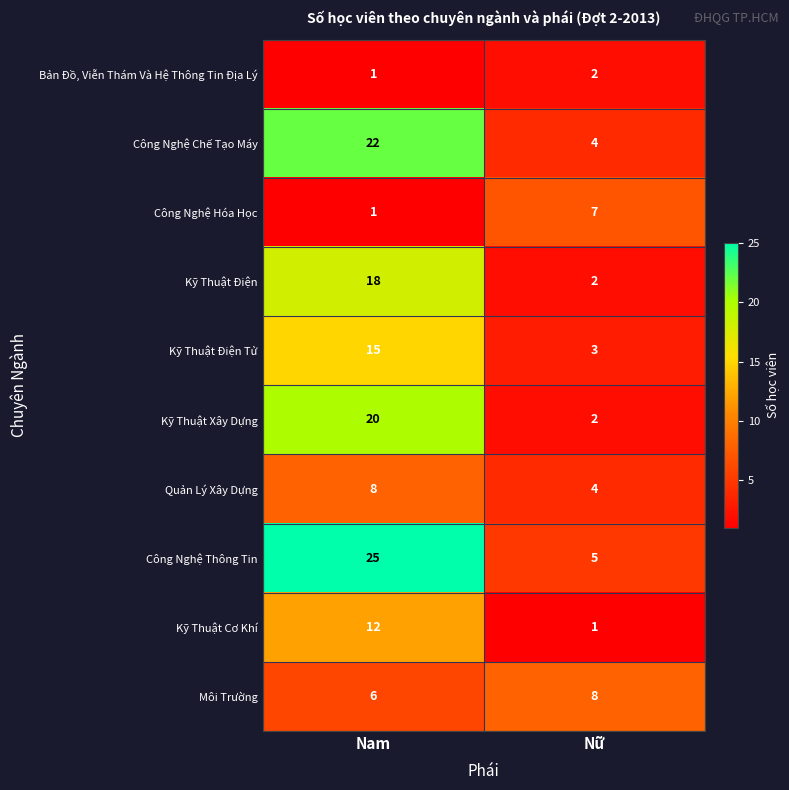

What is the smallest value displayed?

1